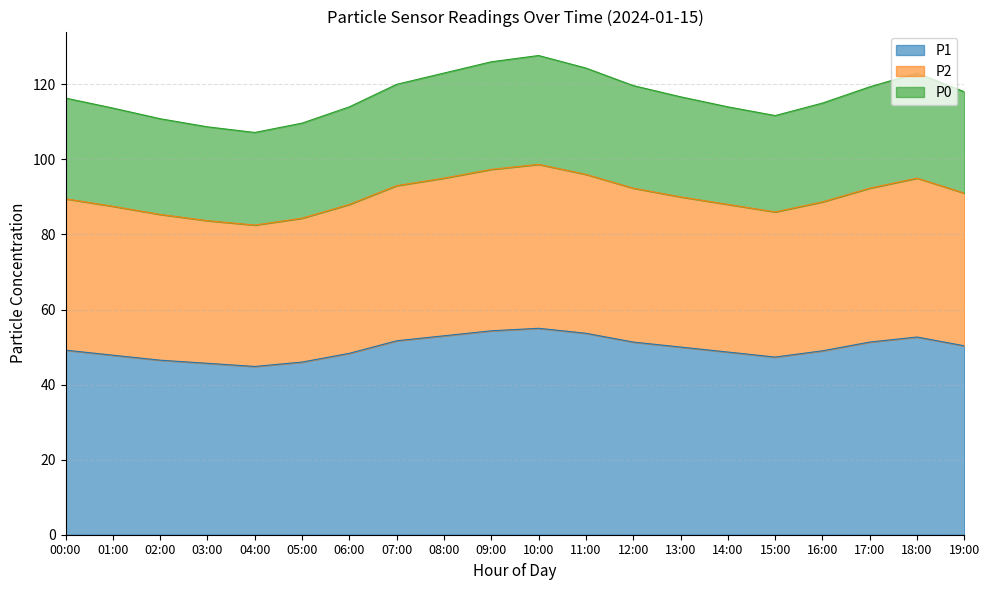

What position from the right is 09:00?

11